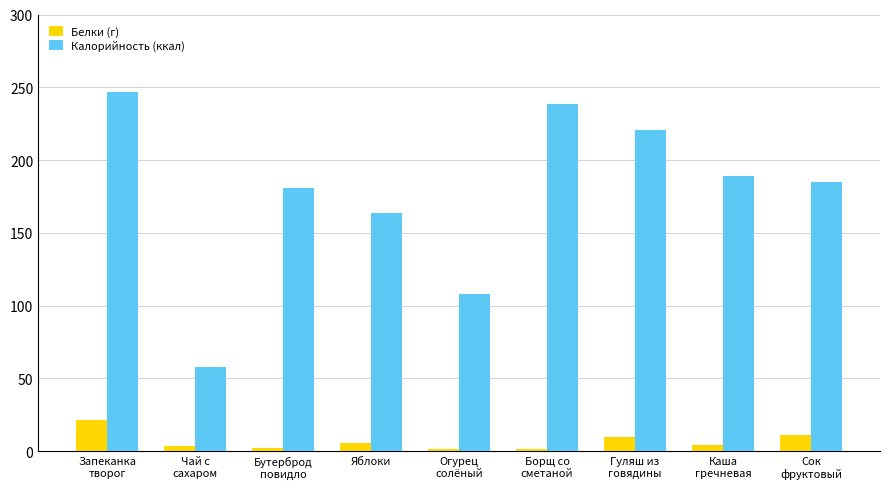

Rank the series by their maximum value, from highest to lowest.

Калорийность (ккал), Белки (г)